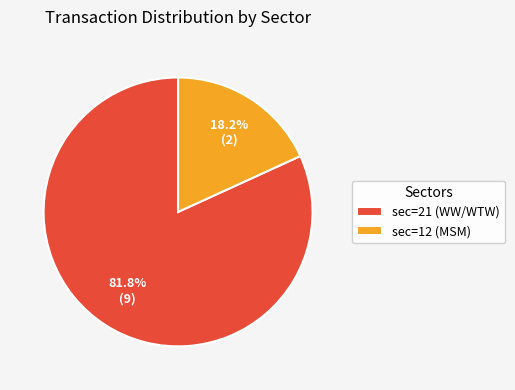

How much of the chart is everything except sec=12 (MSM)?

81.8%